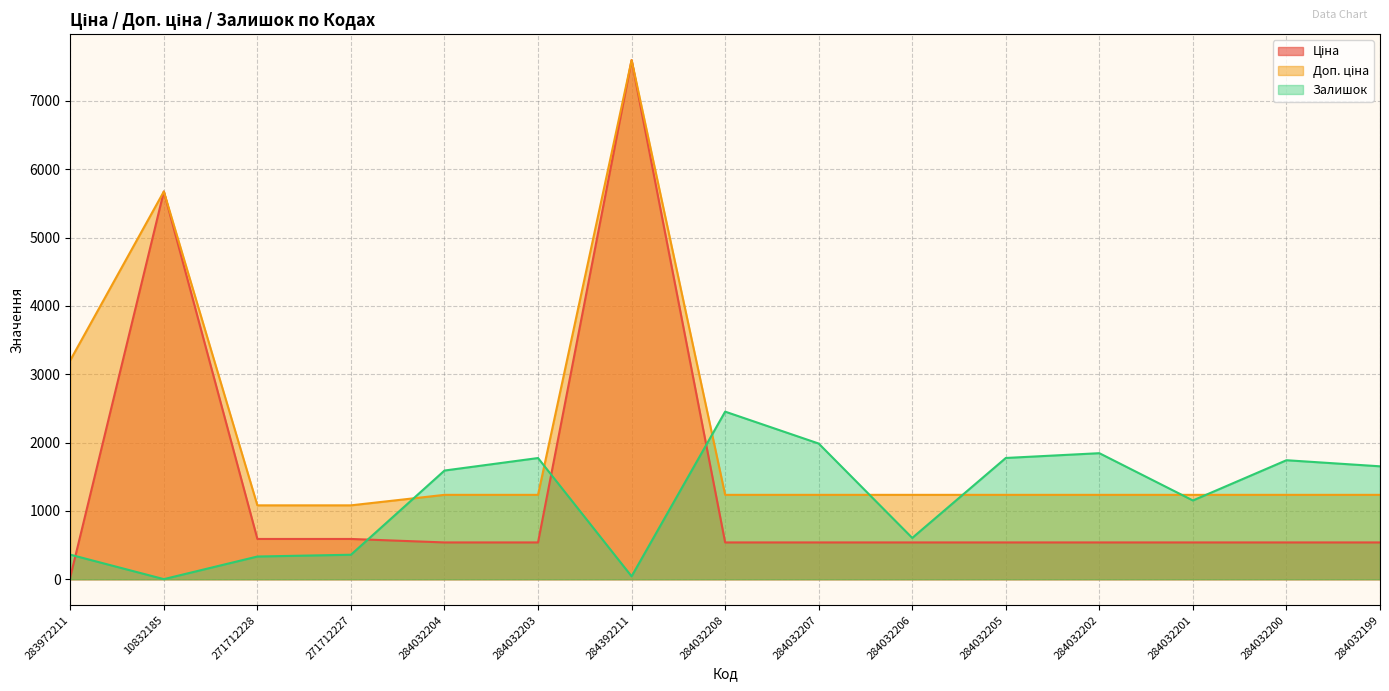

What is the difference between the maximum and minimum values in the Доп. ціна series?

6514.9